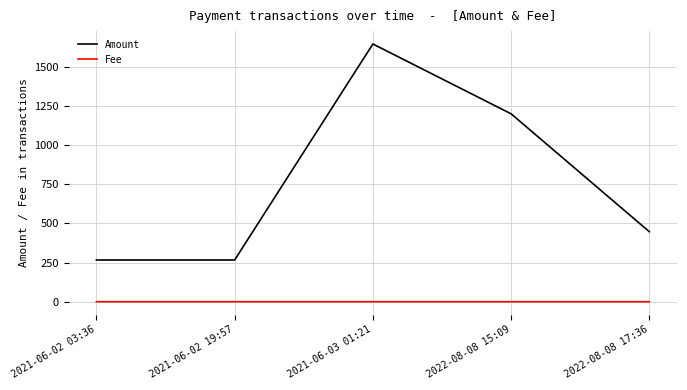

What is the greatest value displayed?

1646.0